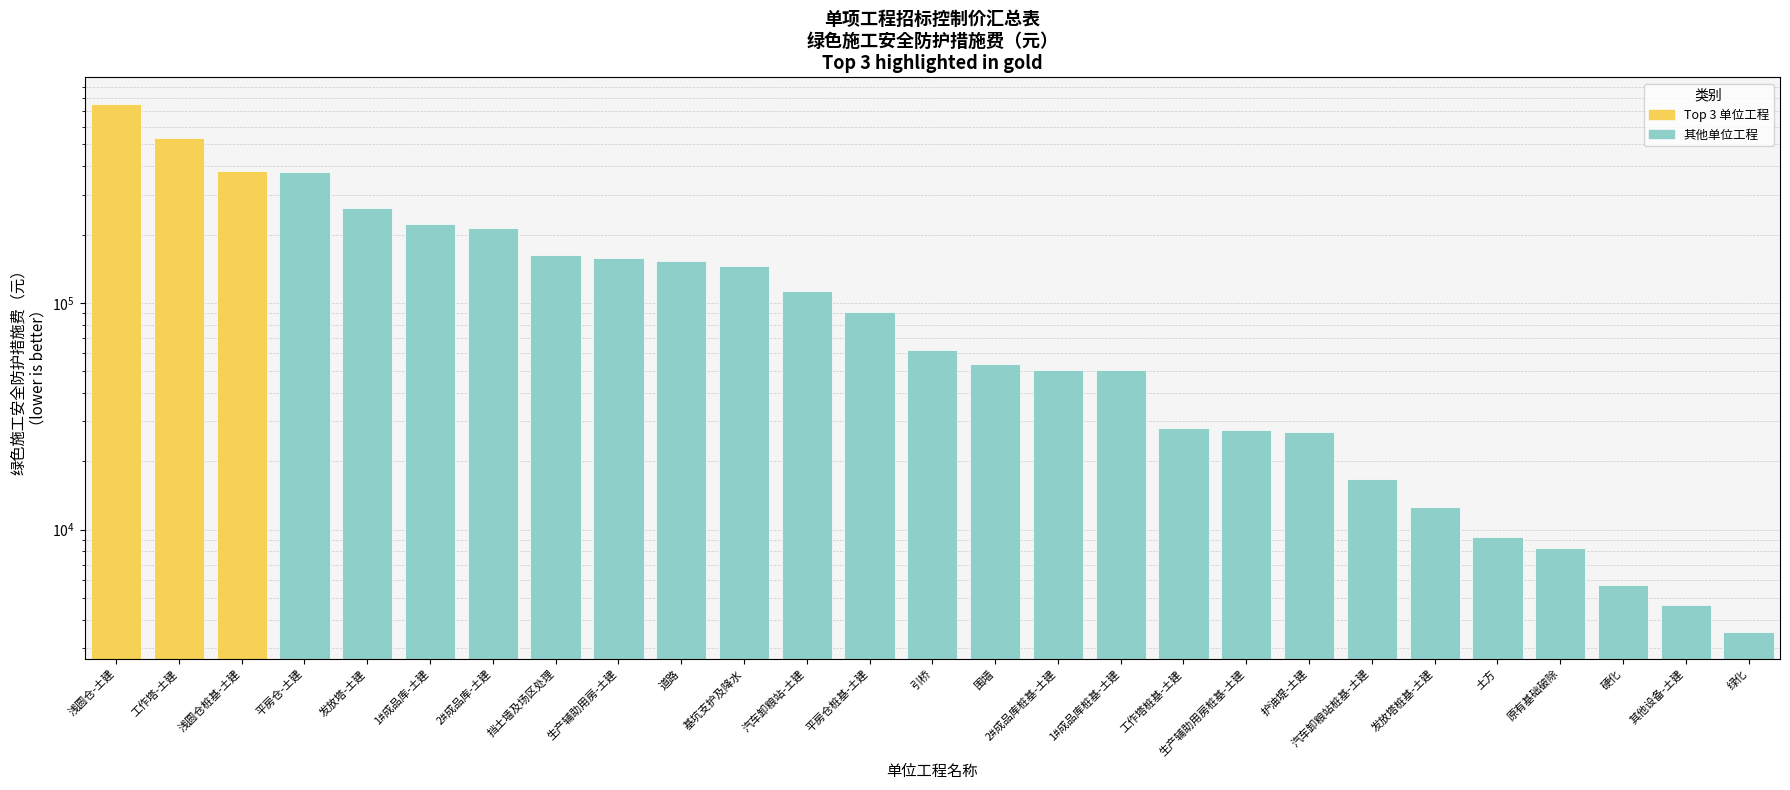

At which label does the data first exceed 61800?

浅圆仓-土建